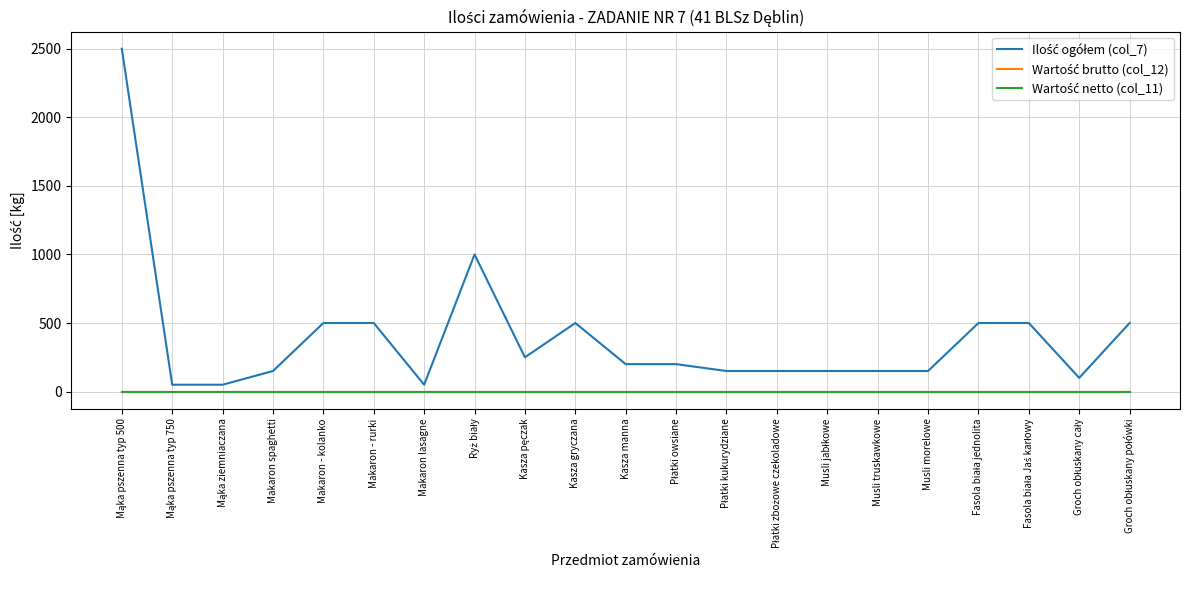

Does the chart display data point markers on the line(s)?

No